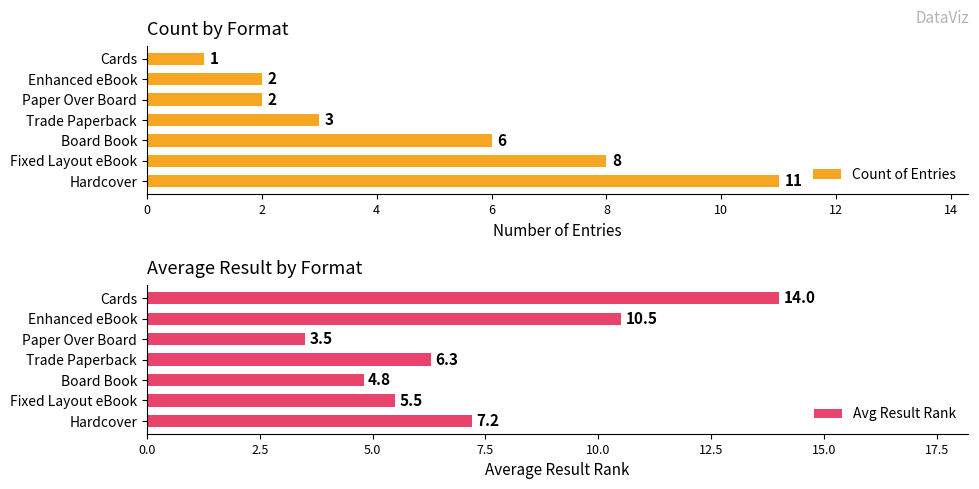

What is the average value of the Count of Entries series?

4.7